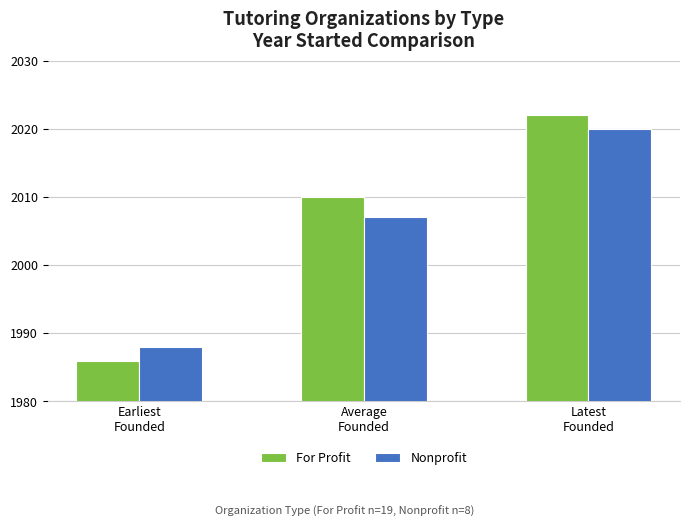

What is the label of the 1st bar from the left?

Earliest
Founded